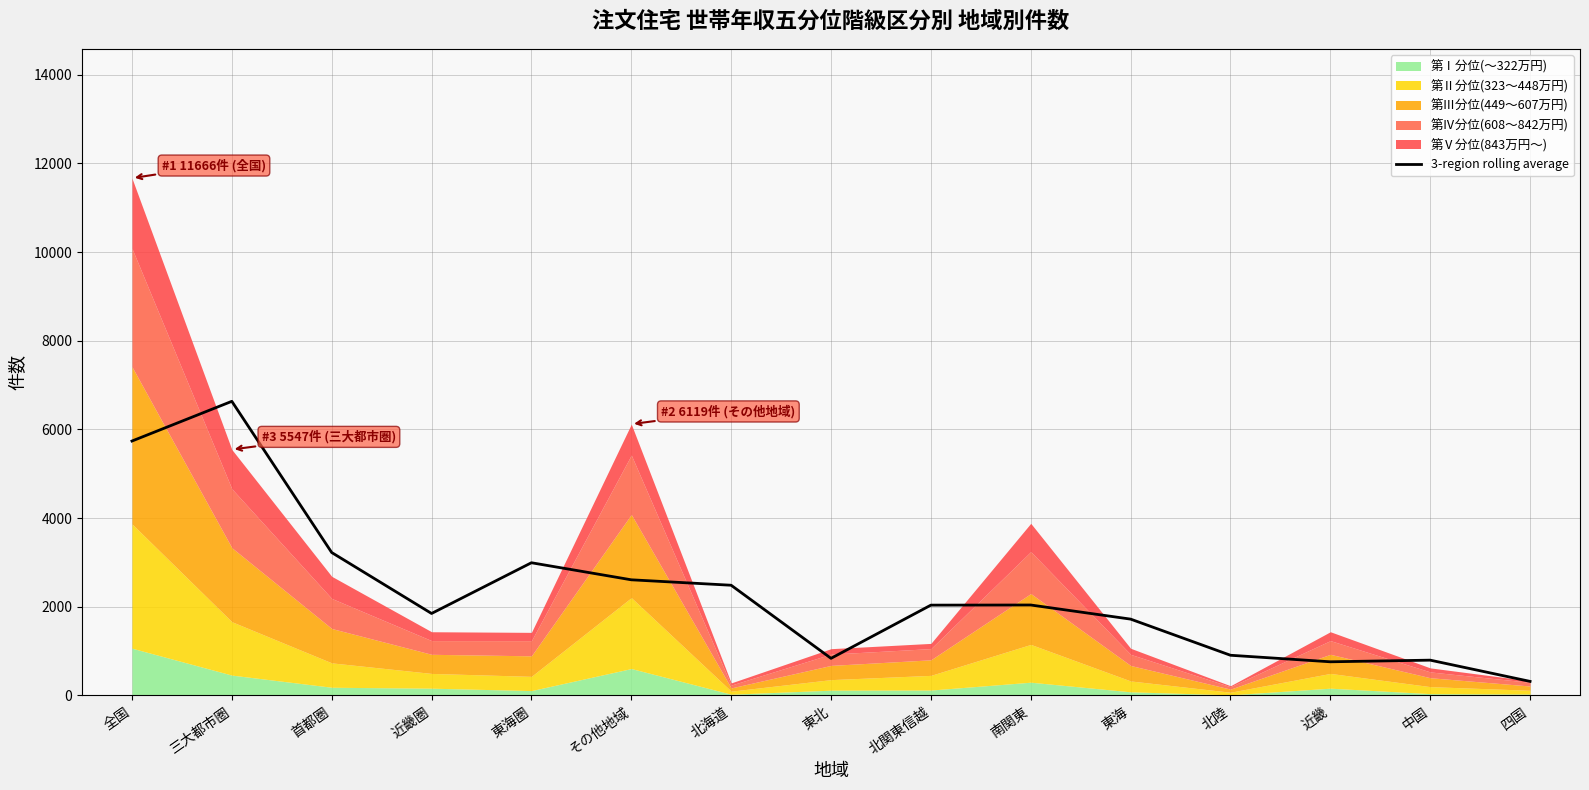

What position from the right is 中国?

2